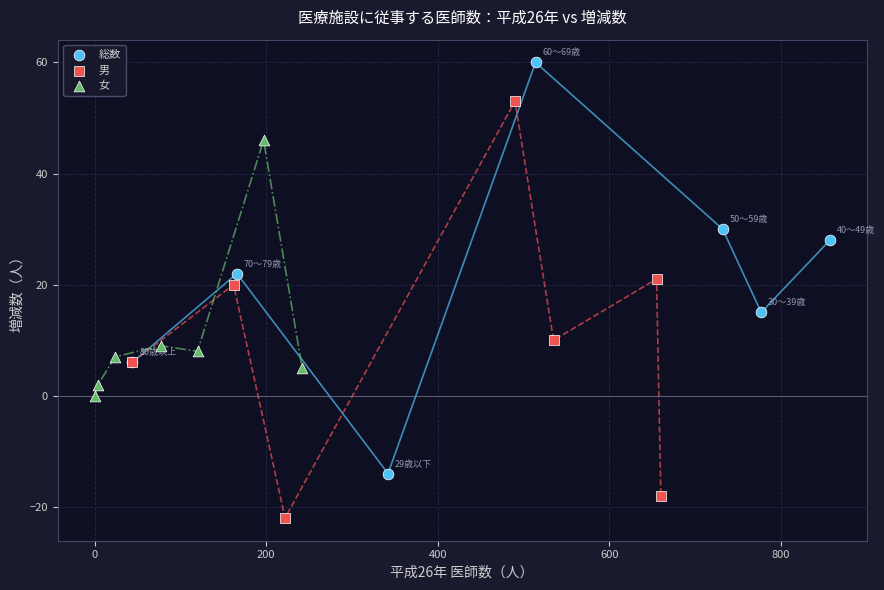

Which series has the widest spread of Y values?

男